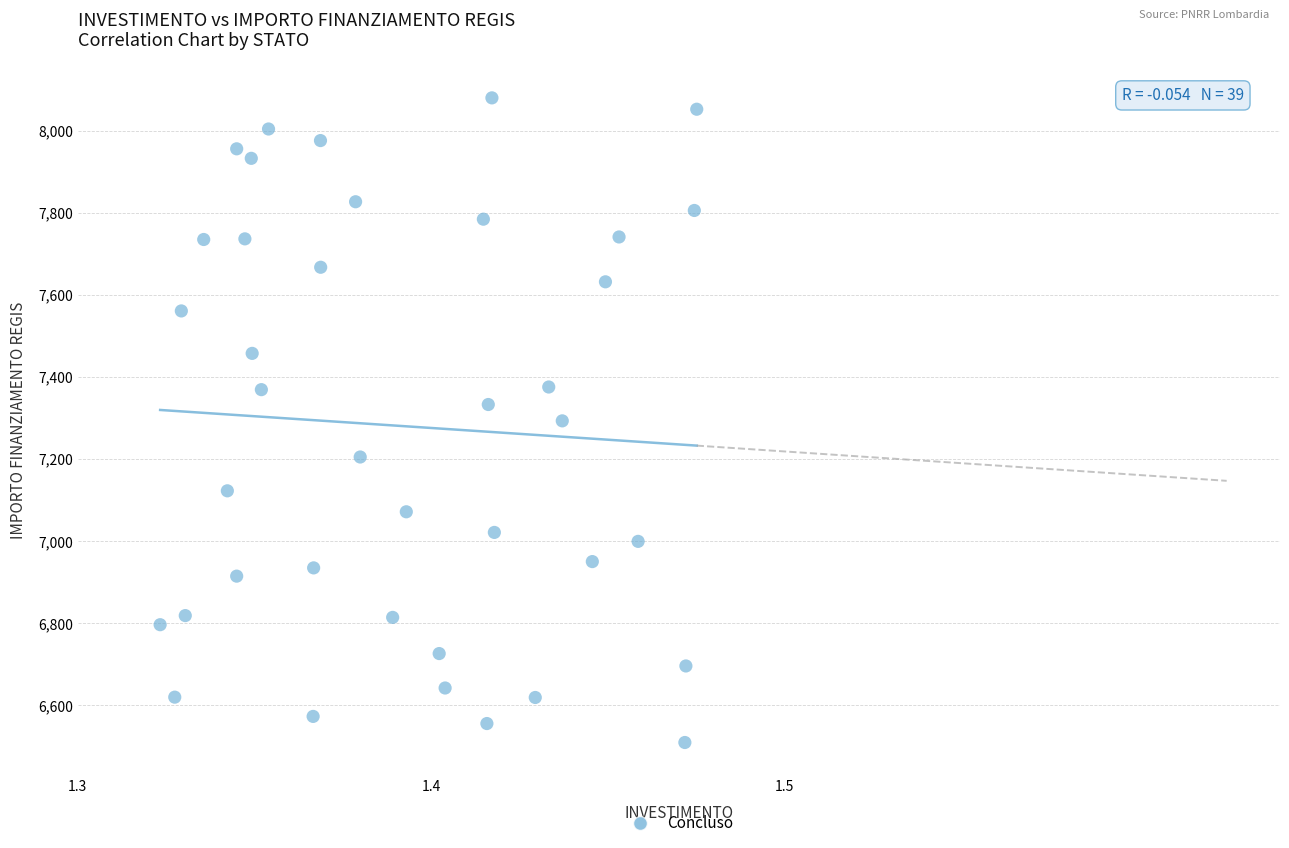

What is the range of Y values (max minus min)?

1570.2